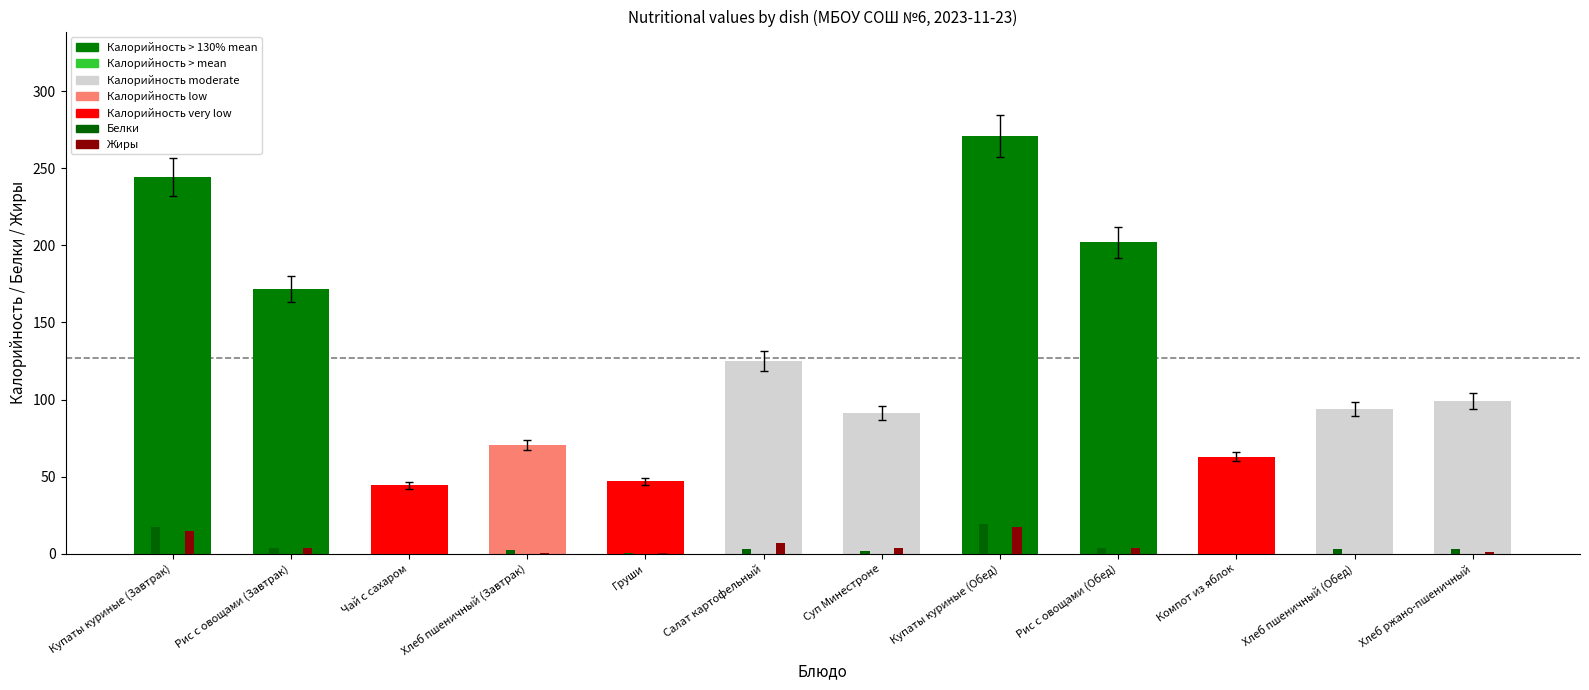

Count the number of categories in the chart.

12